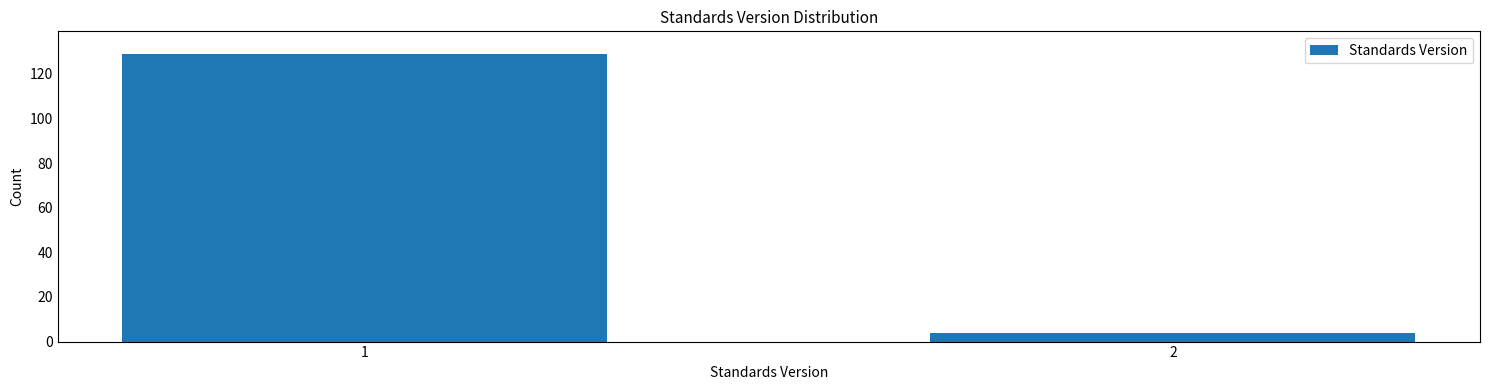

Reading left to right, transcribe all the data shown in this chart.

129	4